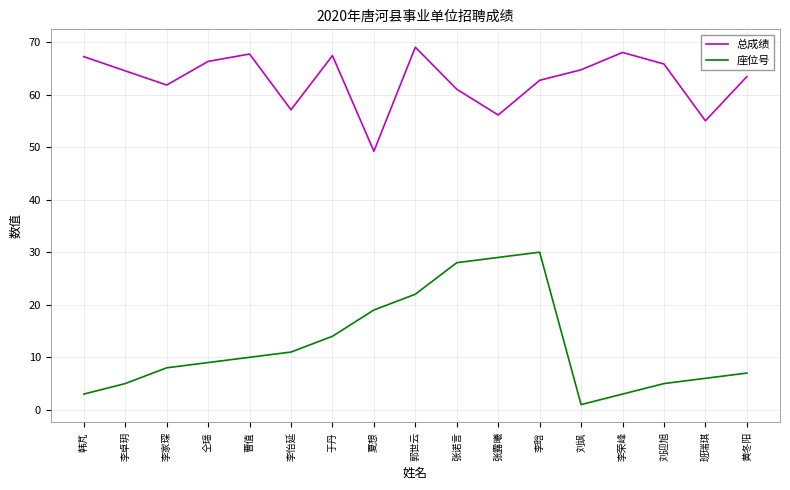

True or false: 座位号 and 总成绩 cross at least once.

False